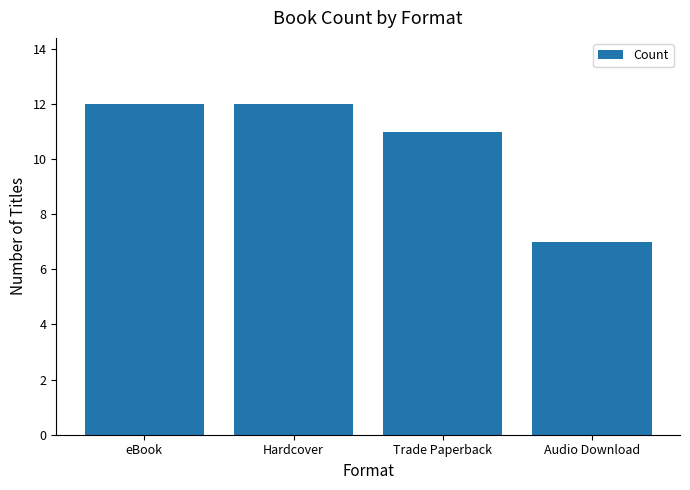

Count the values in the range 11 to 12.

3